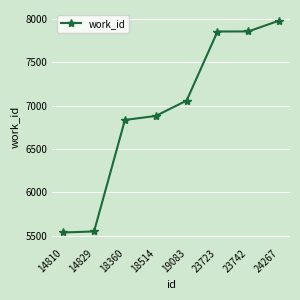

What is the value of the 5th point from the left?

7060